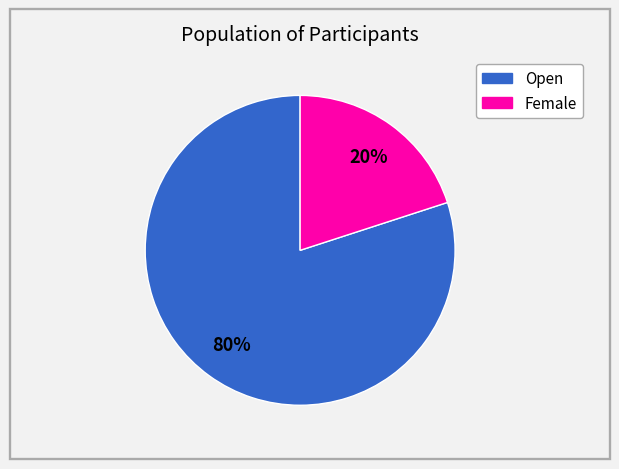

How many slices are in this pie chart?

2